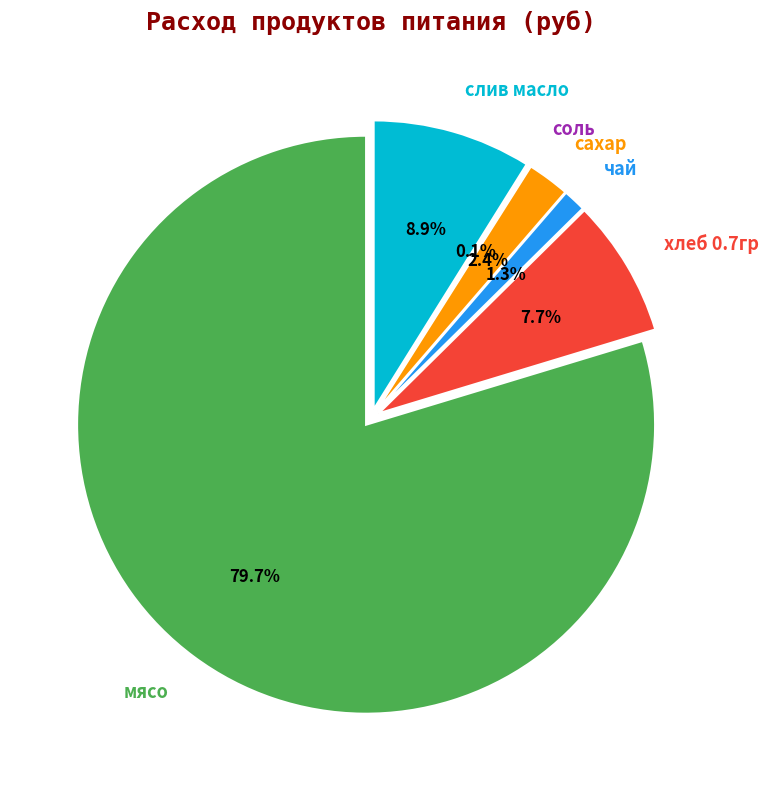

Which category has the smallest portion of the pie?

соль